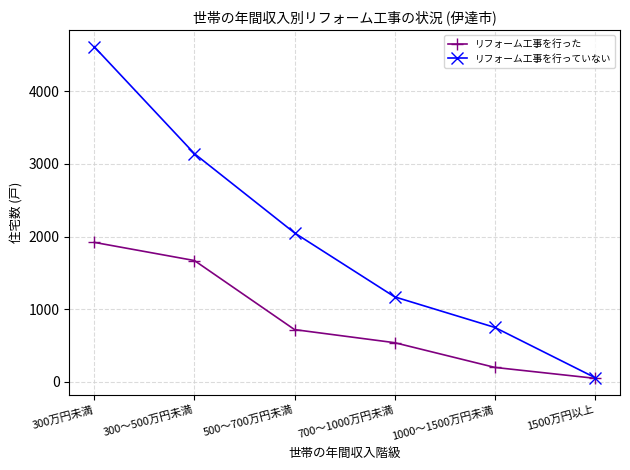

At which category is the sum across all series the highest?

300万円未満